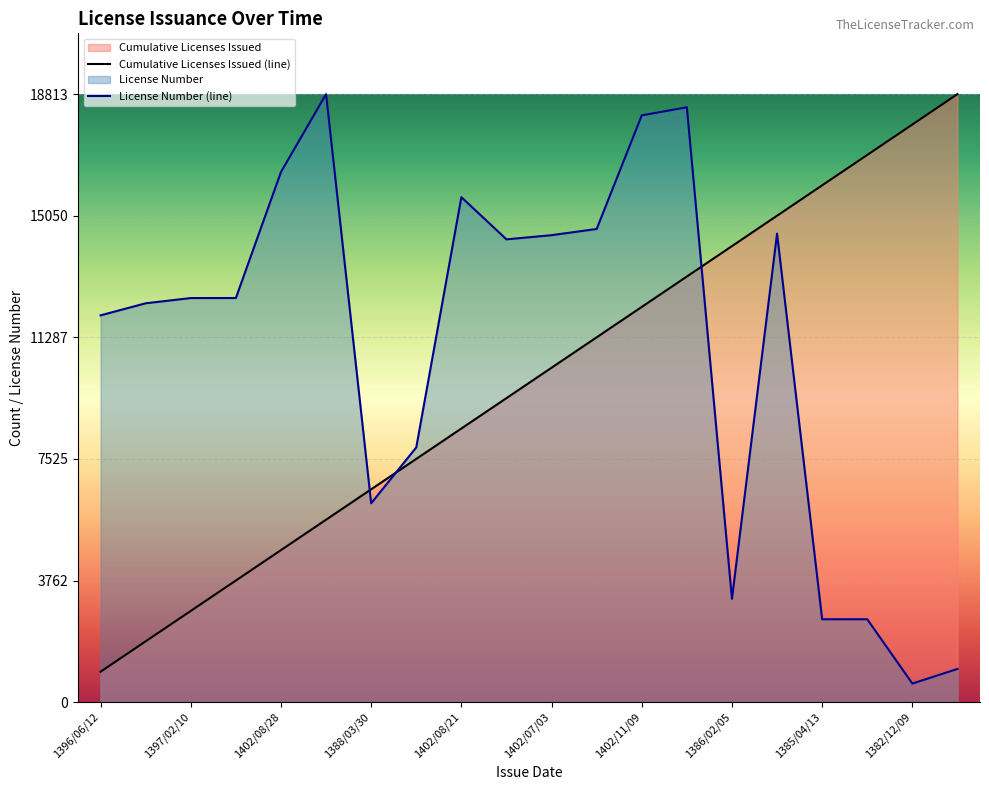

What is the total value across all series at 1396/12/16?

14222.3